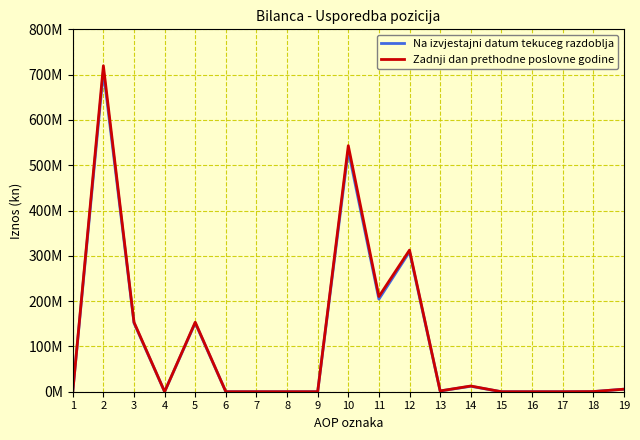

Reading left to right, list all the values displayed in this chart.

Na izvjestajni datum tekuceg razdoblja: 1=0	2=707220464	3=151708432	4=0	5=151708432	6=0	7=0	8=0	9=0	10=532740926	11=204292469	12=308818325	13=1728731	14=12015739	15=0	16=0	17=969	18=325736	19=5558957
Zadnji dan prethodne poslovne godine: 1=0	2=719569580	3=153455261	4=0	5=153455261	6=0	7=0	8=0	9=0	10=543141945	11=210192469	12=312697999	13=1736128	14=12601652	15=0	16=0	17=0	18=325736	19=5587961